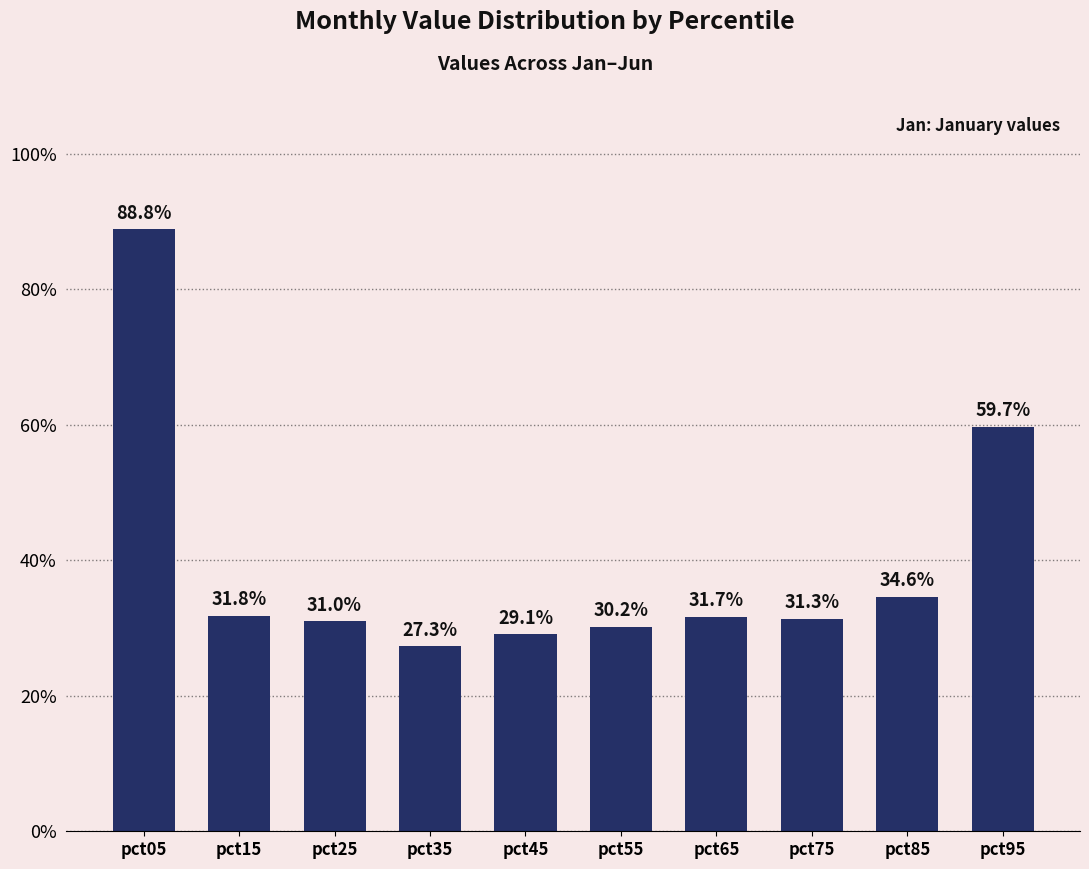

Reading right to left, list all the values displayed in this chart.

pct95=0.6	pct85=0.3	pct75=0.3	pct65=0.3	pct55=0.3	pct45=0.3	pct35=0.3	pct25=0.3	pct15=0.3	pct05=0.9